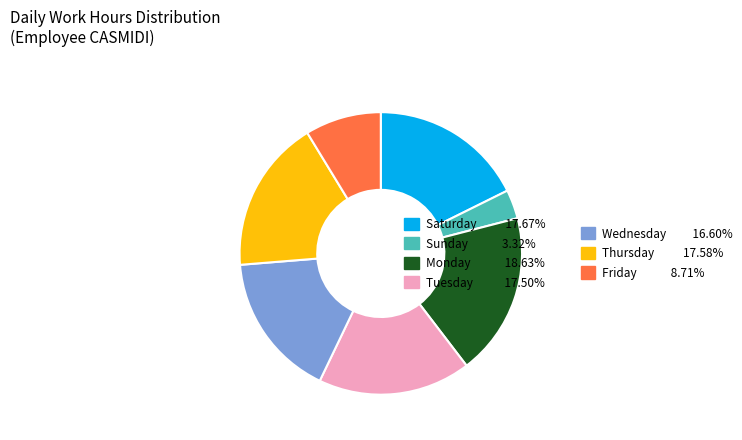

Is there any slice that represents more than half of the pie?

No